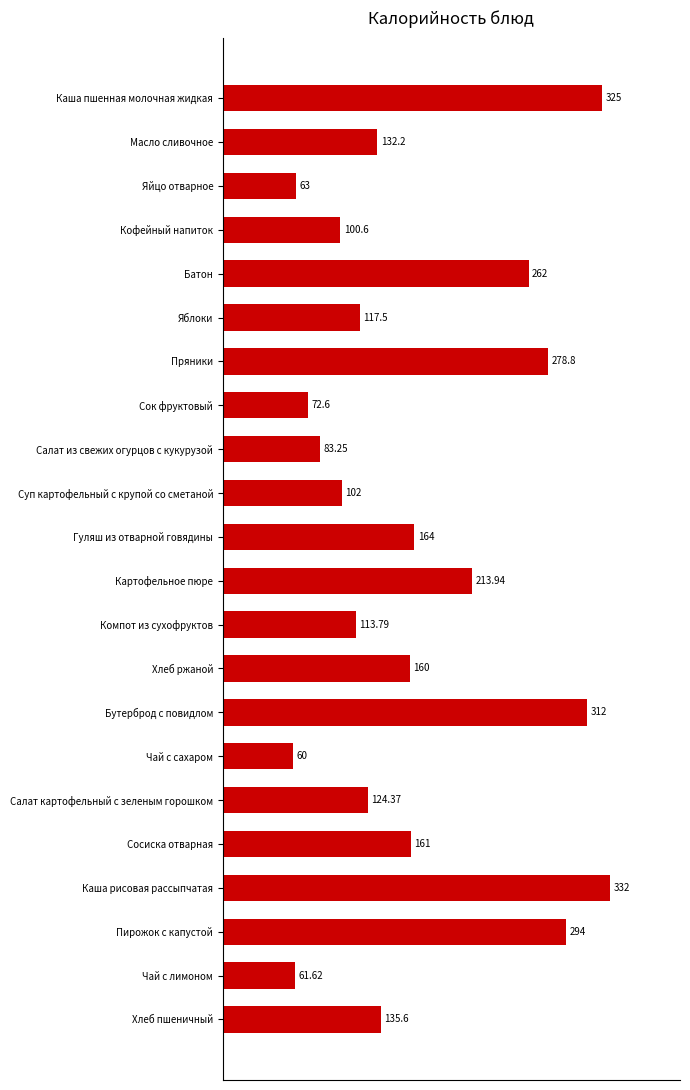

How many data points are above 135?

11